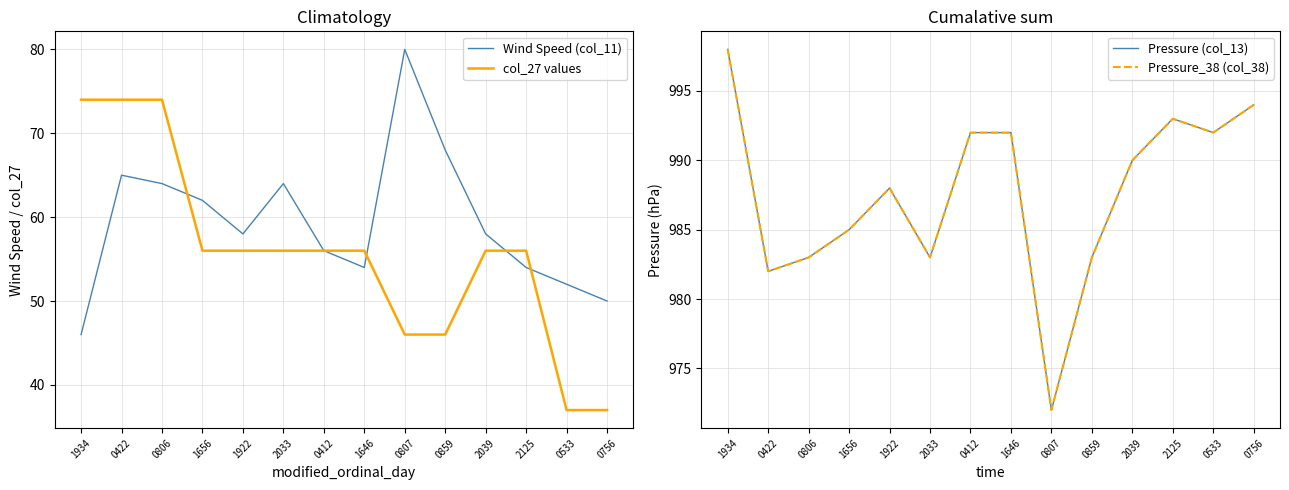

What is the average value of the Pressure_38 (col_38) series?

988